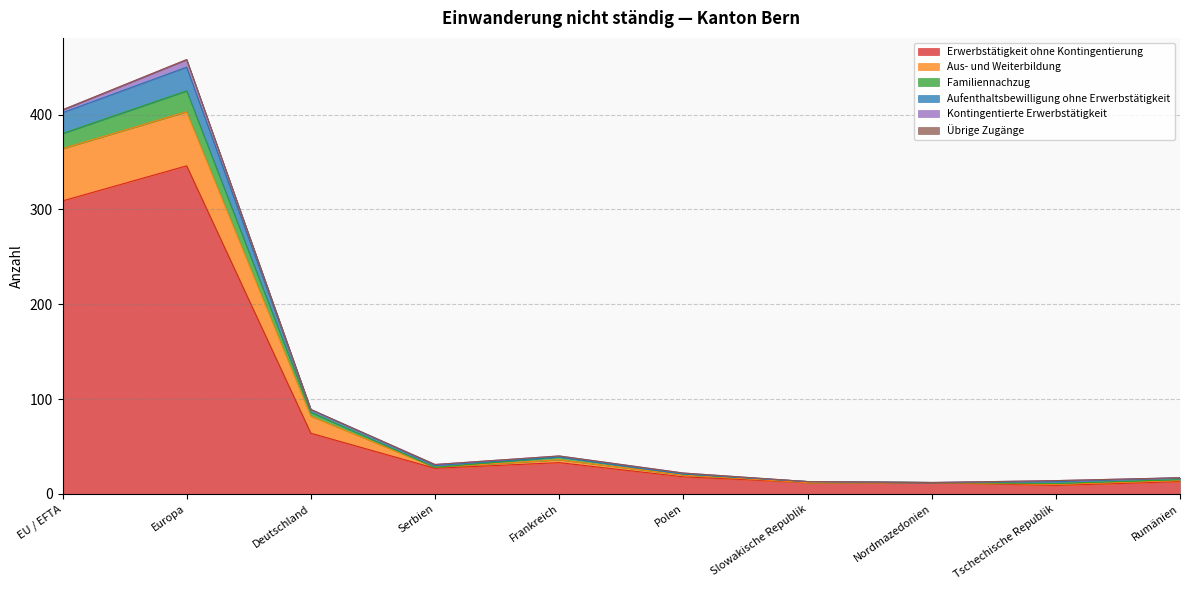

How many data points in Familiennachzug are above 31?

4